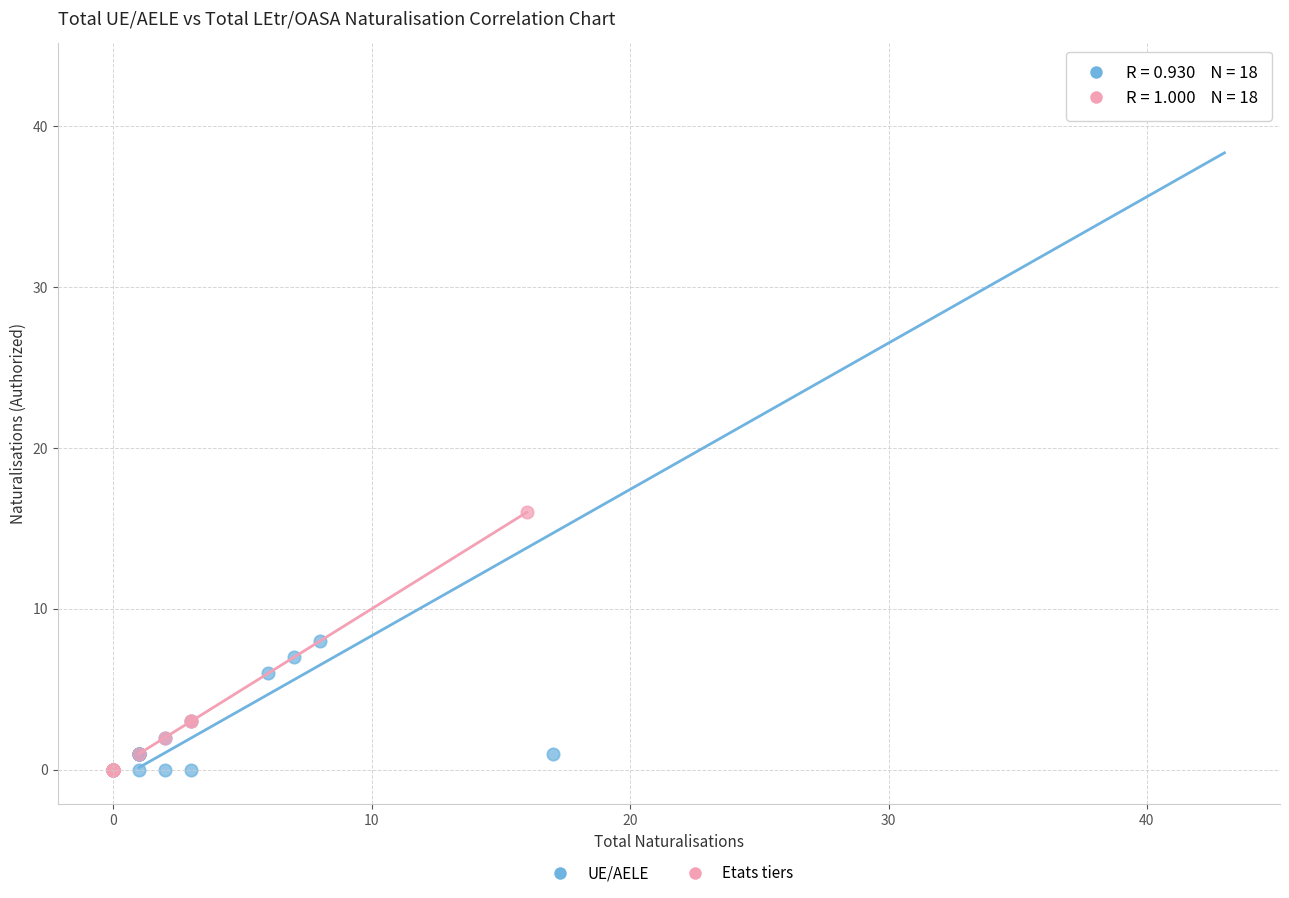

Which series reaches the maximum Y coordinate?

UE/AELE